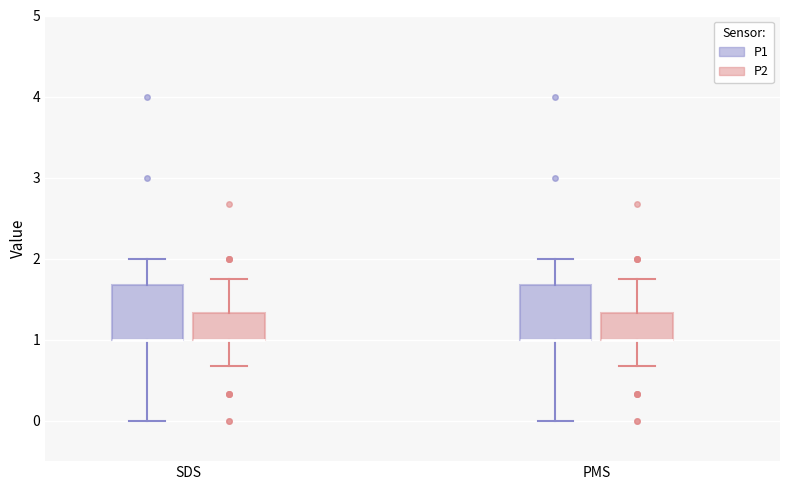

Reading left to right, read every box against the y-axis: the position of its median line, the range the box covers, and the ends of its whiskers. The values are not printed on the chart, so give them approximately, as read against the axis.

SDS (P1): median 1.0 (drawn on the box's lower edge), box 1.0 to 1.7, whiskers 0.0 to 2.0
SDS (P2): median 1.0 (drawn on the box's lower edge), box 1.0 to 1.3, whiskers 0.7 to 1.8
PMS (P1): median 1.0 (drawn on the box's lower edge), box 1.0 to 1.7, whiskers 0.0 to 2.0
PMS (P2): median 1.0 (drawn on the box's lower edge), box 1.0 to 1.3, whiskers 0.7 to 1.8